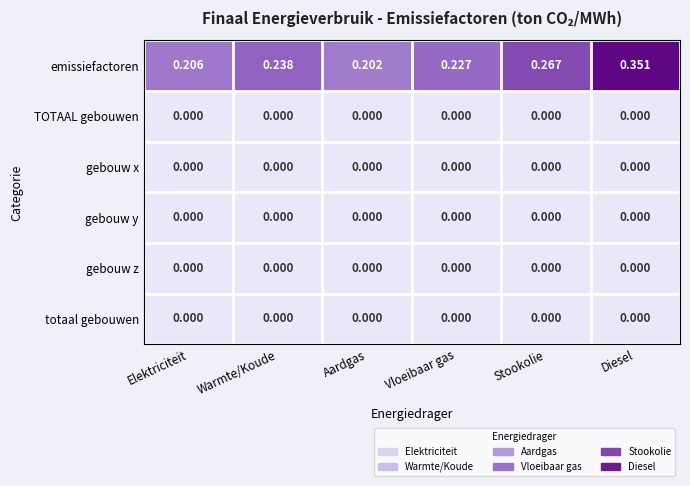

Between Vloeibaar gas and Stookolie, which series saw the biggest shift?

emissiefactoren